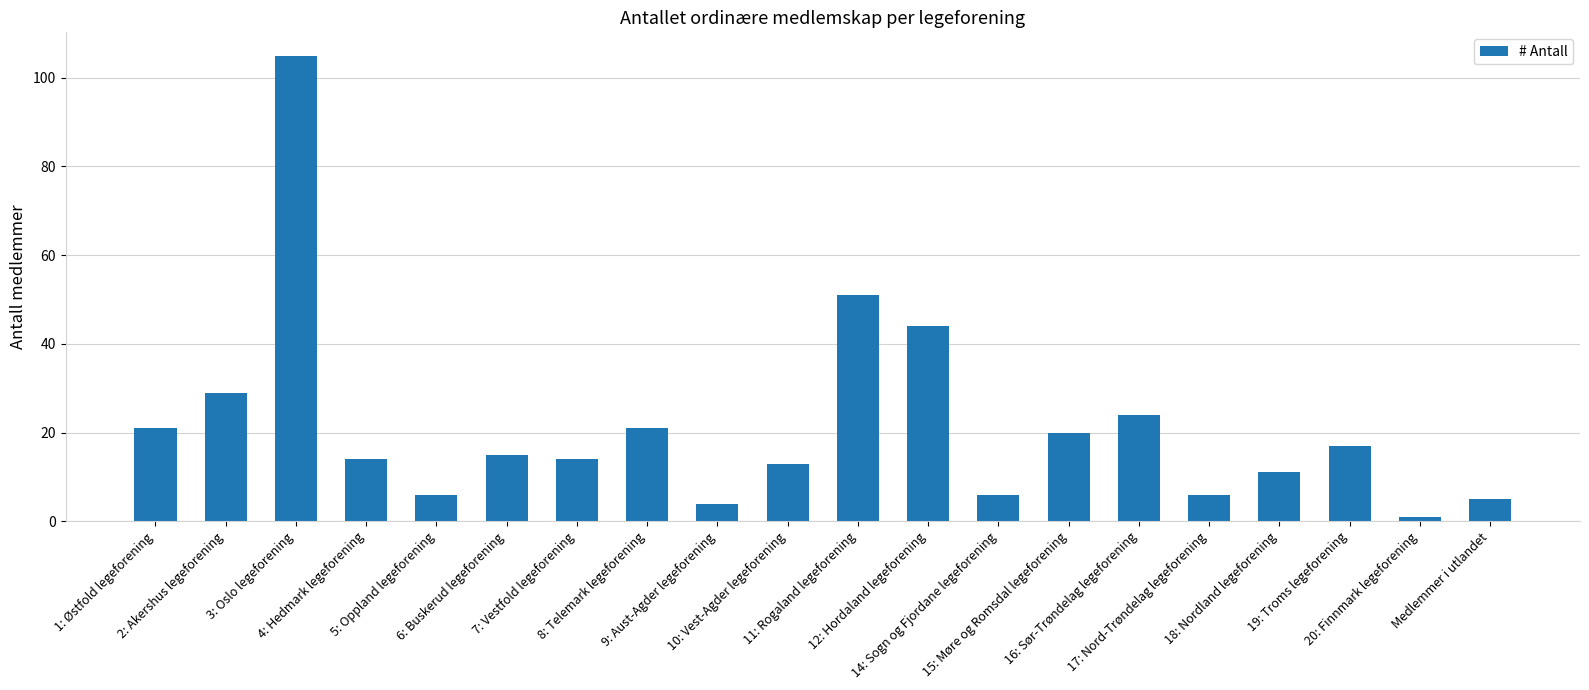

What is the value of the 19th bar from the left?

1